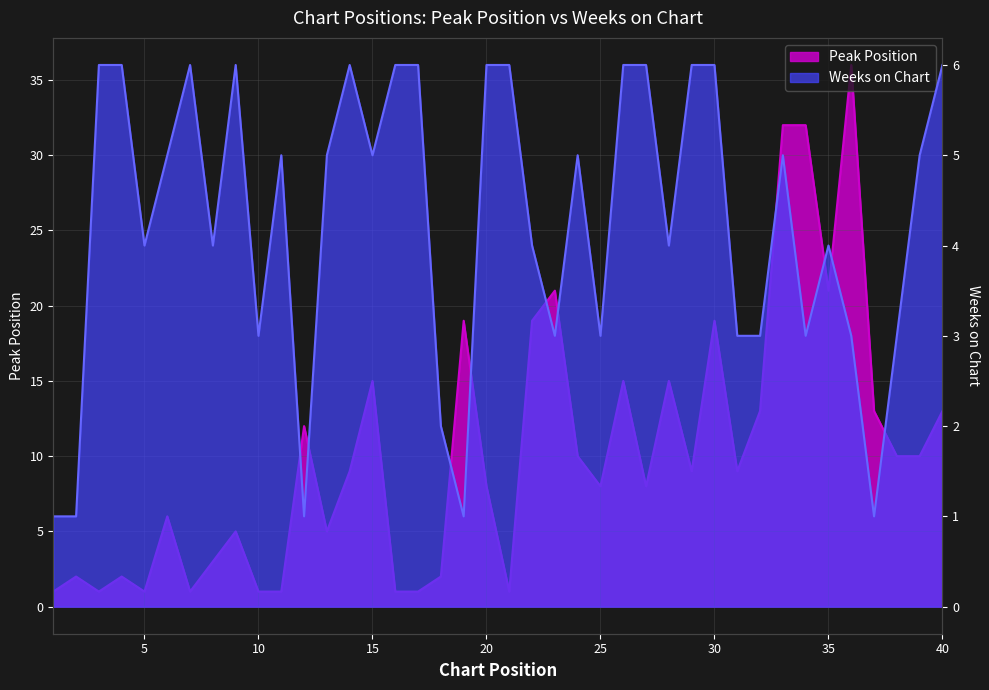

How many lines are shown in the chart?

2